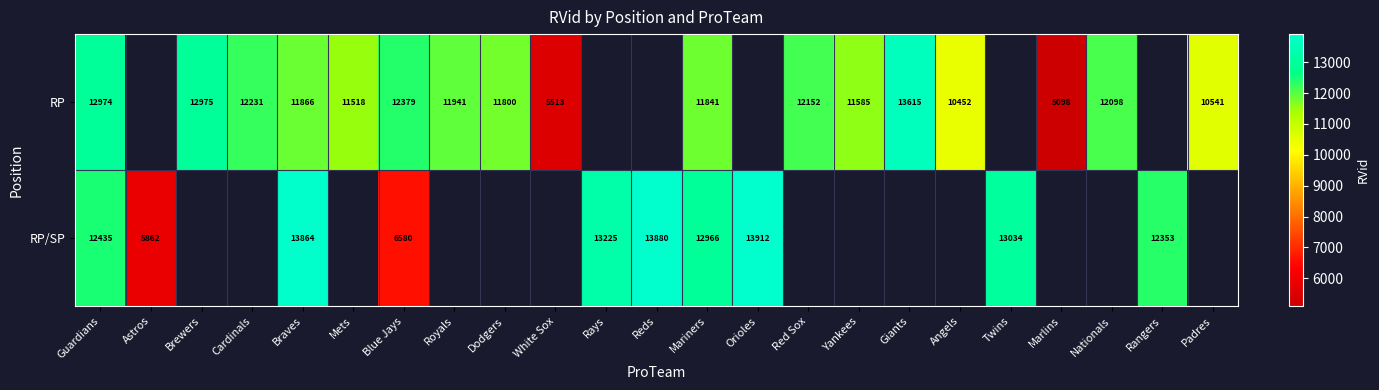

The RP series shows 12098 at Nationals. True or false?

True